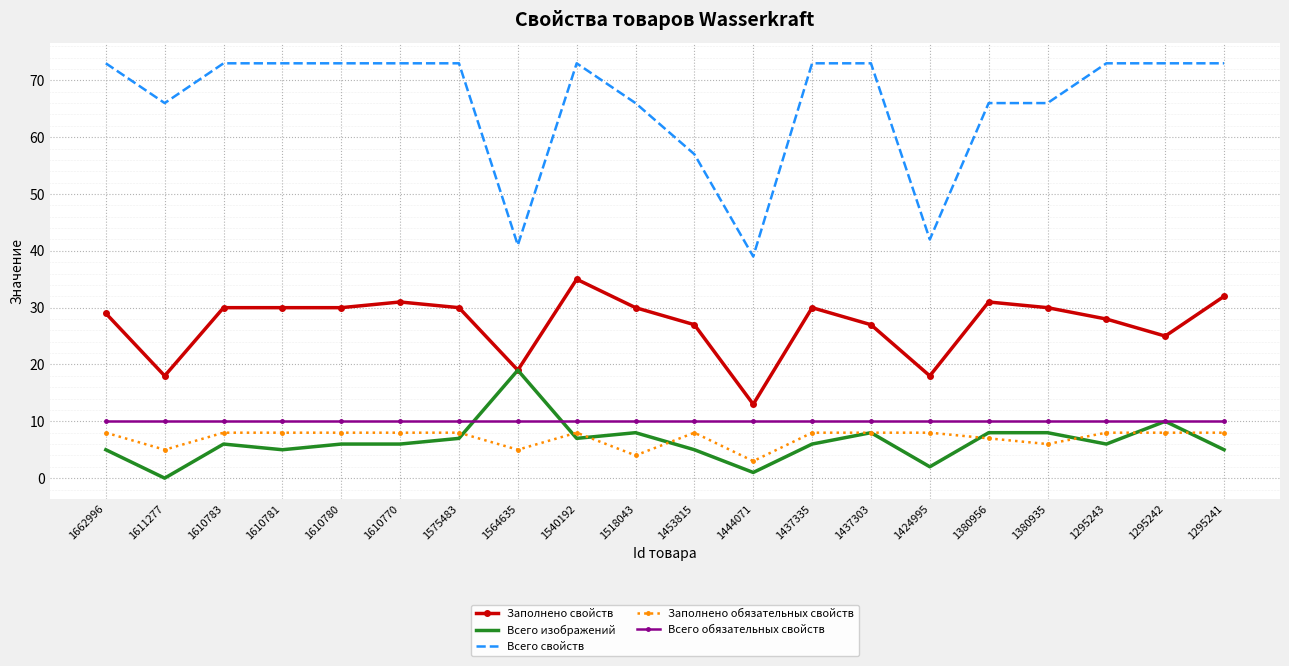

The value of Всего свойств at 1453815 is 96. True or false?

False